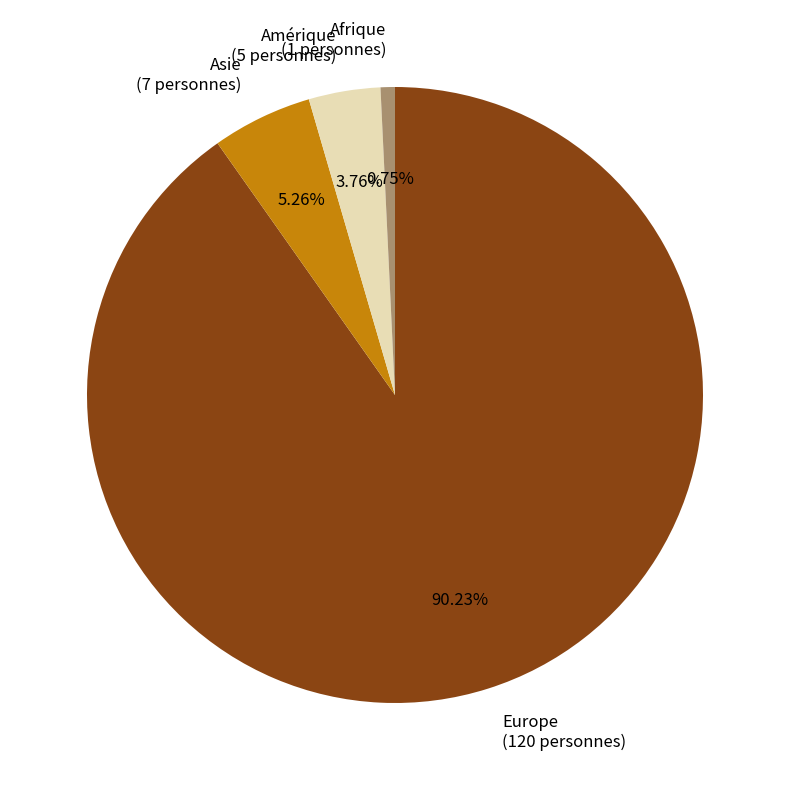

Rank the categories by value from highest to lowest.

Europe, Asie, Amérique, Afrique